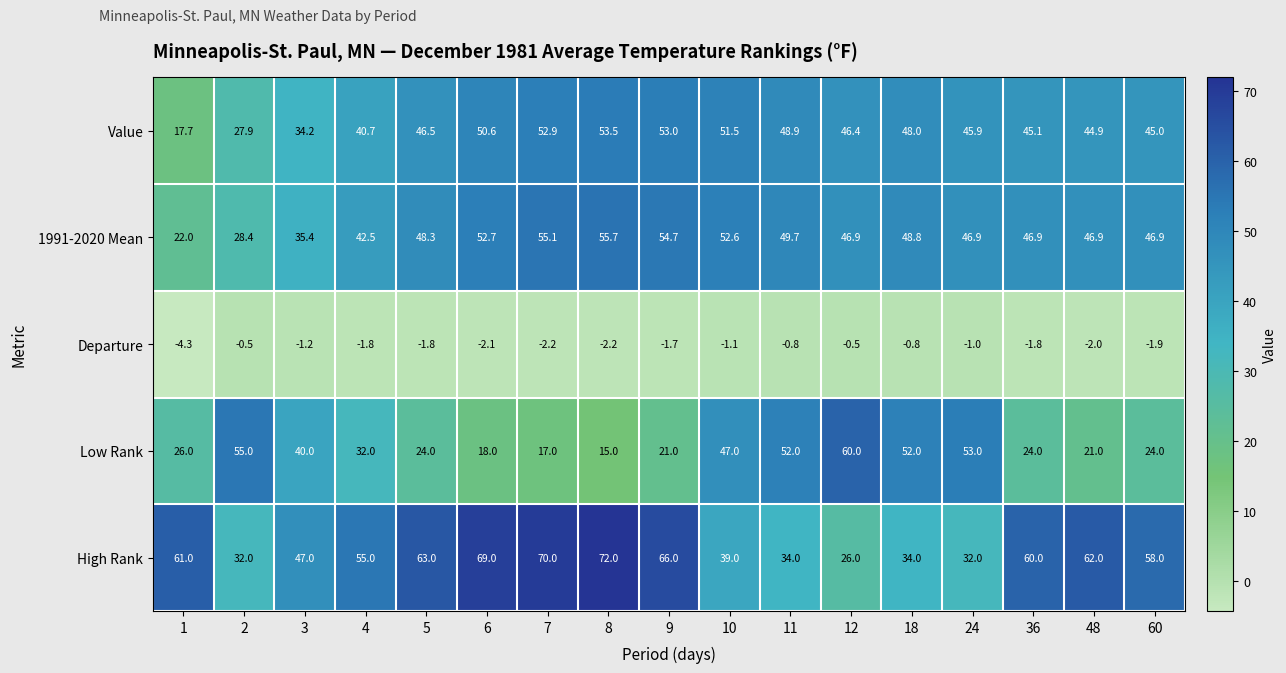

What is the total value across all series at 3?

155.4